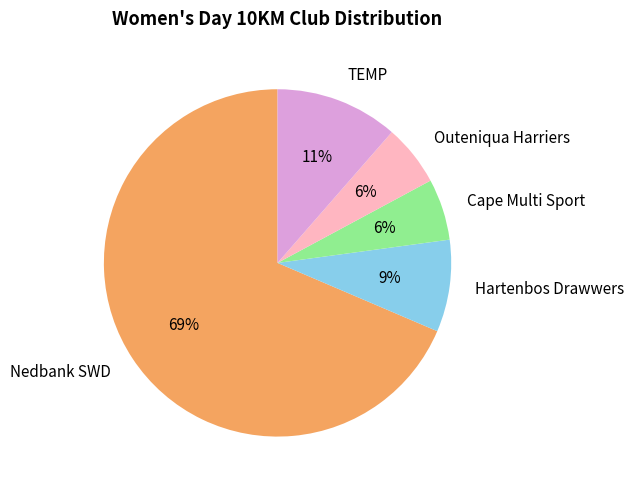

Do Cape Multi Sport and Outeniqua Harriers together represent more than half of the pie?

No